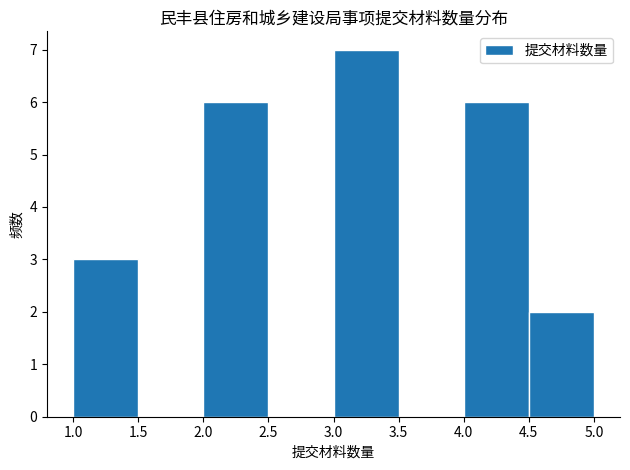

Over which range of the x-axis is the bar tallest?

3.0 to 3.5